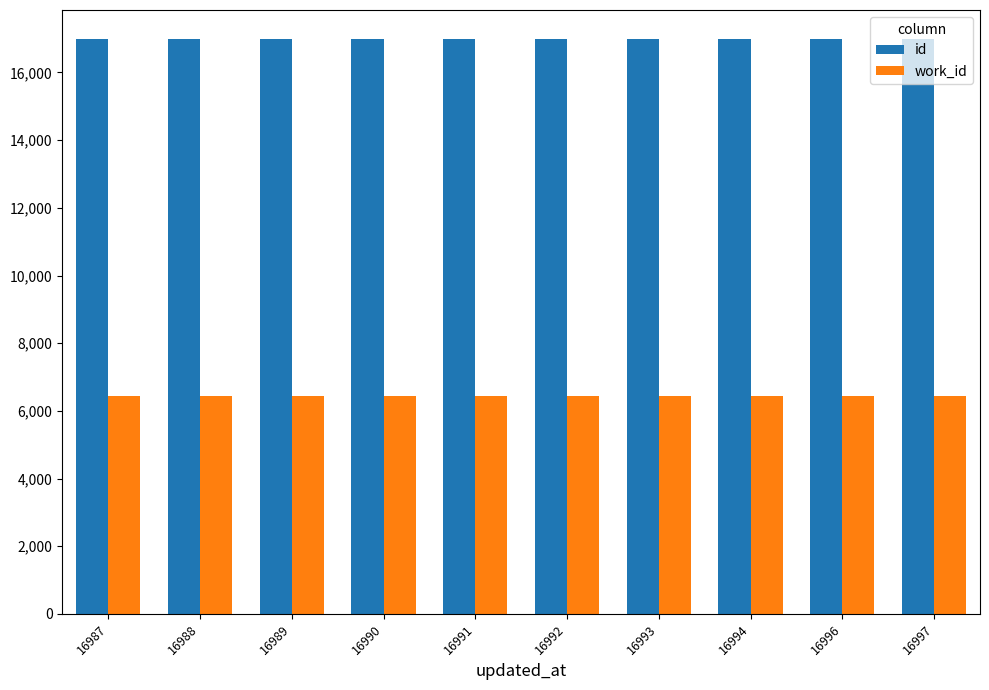

How many data points in id are less than 16992?

5